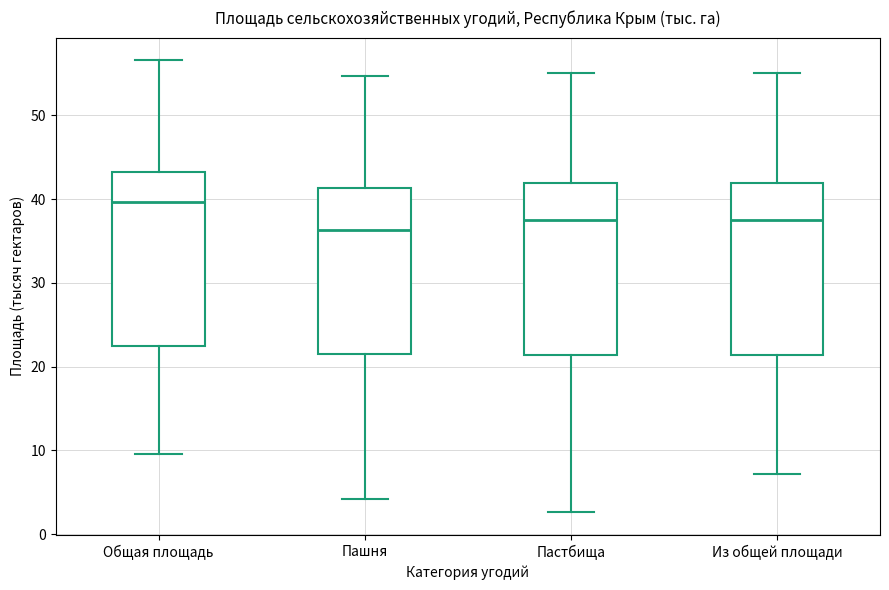

Which box has the highest median line?

Общая площадь